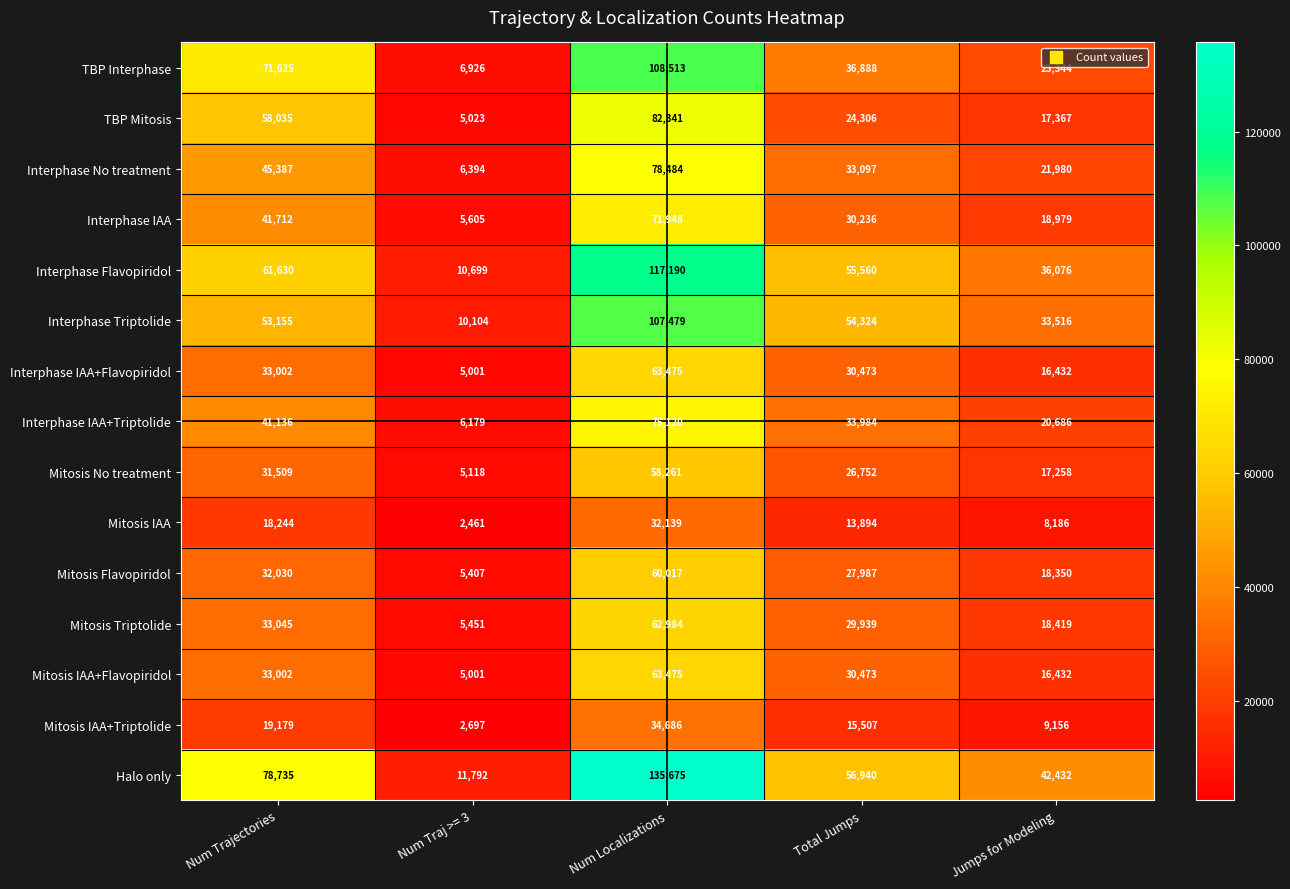

What is the greatest value displayed?

135675